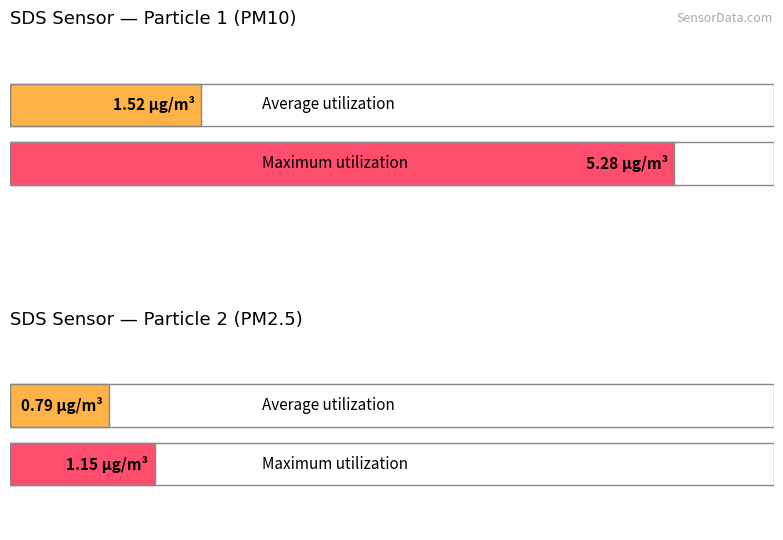

Between 9 and 13, which is larger?

13